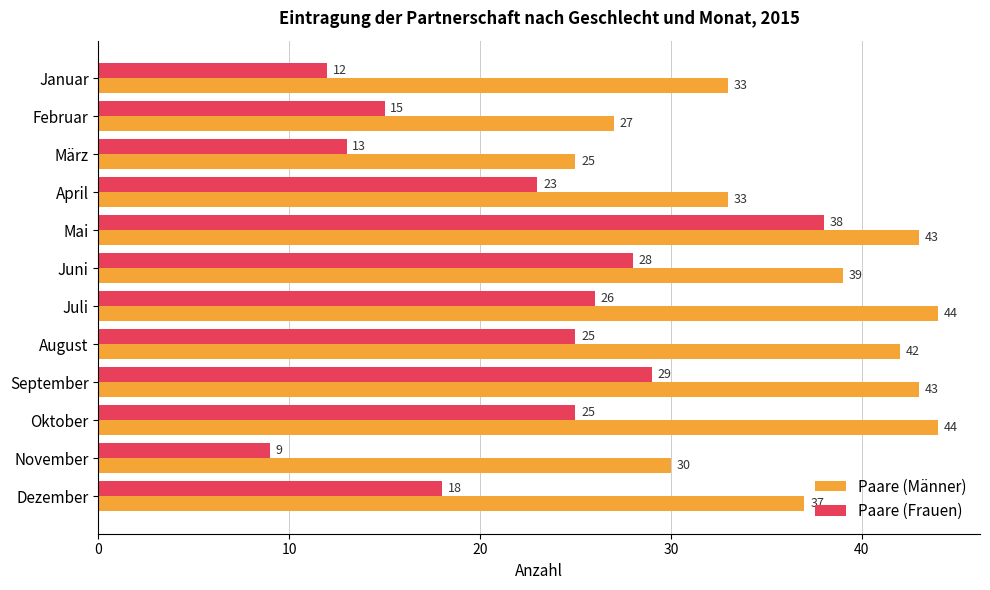

List the series in order of their overall mean, highest first.

Paare (Männer), Paare (Frauen)